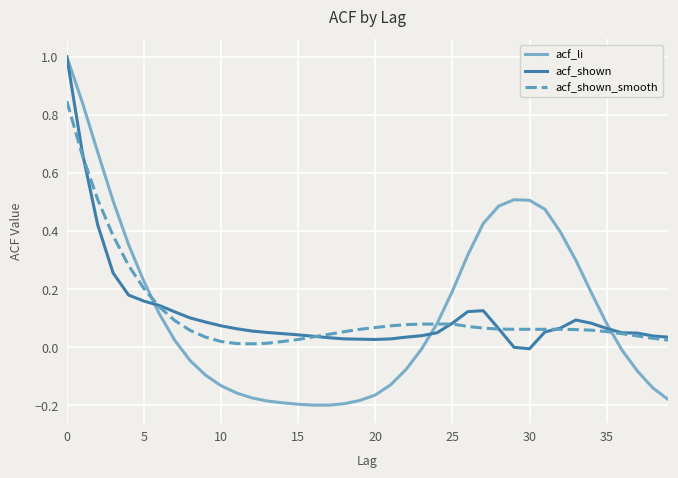

Which series has the largest range (max minus min)?

acf_li